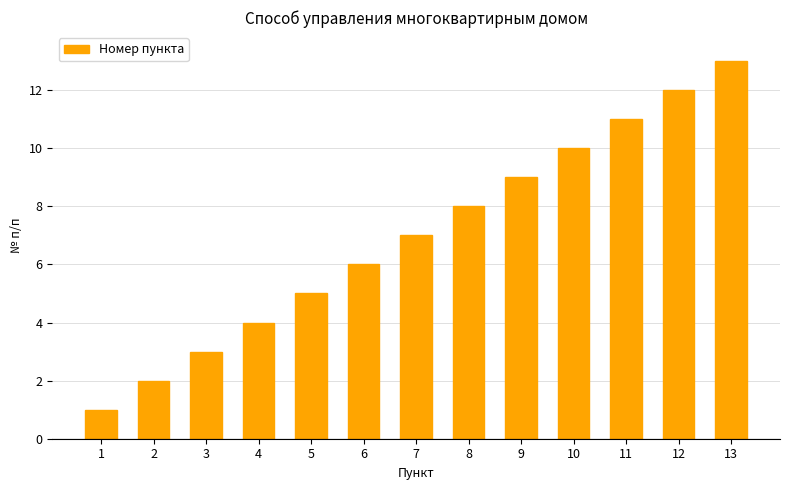

List the labels in order of value, largest first.

13, 12, 11, 10, 9, 8, 7, 6, 5, 4, 3, 2, 1